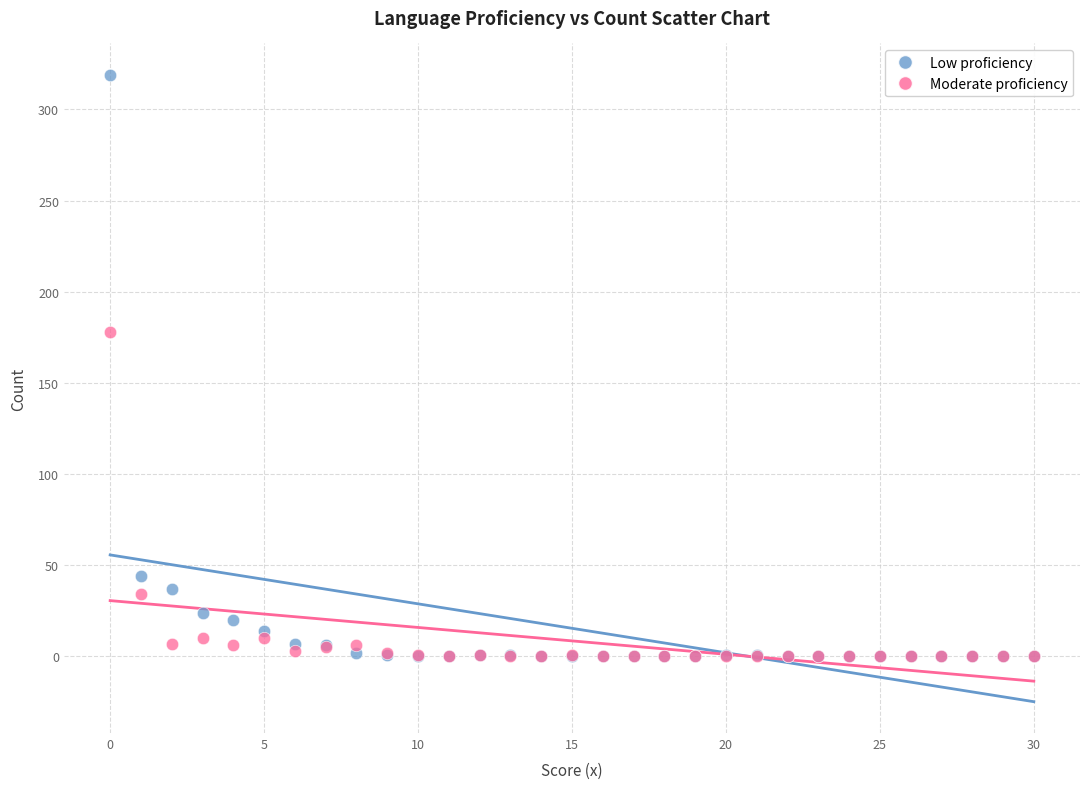

What are all the series names shown in the legend?

Low proficiency, Moderate proficiency